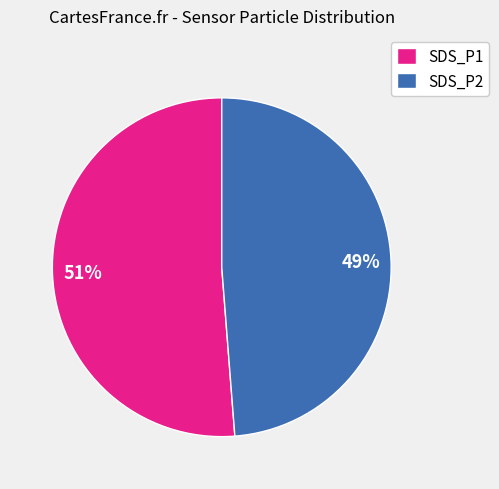

Is there any slice that represents more than half of the pie?

Yes